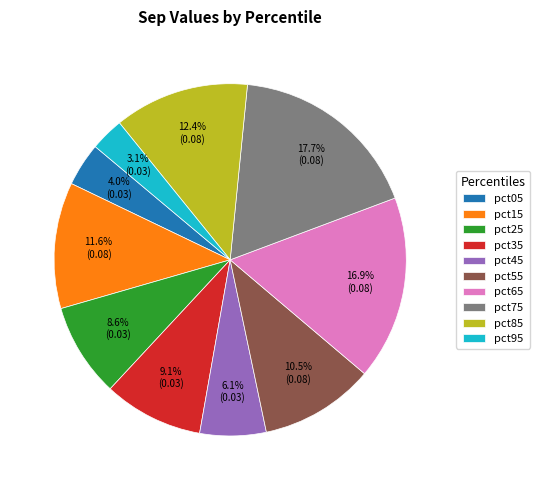

What is the total percentage of pct05 and pct35?

13.1%